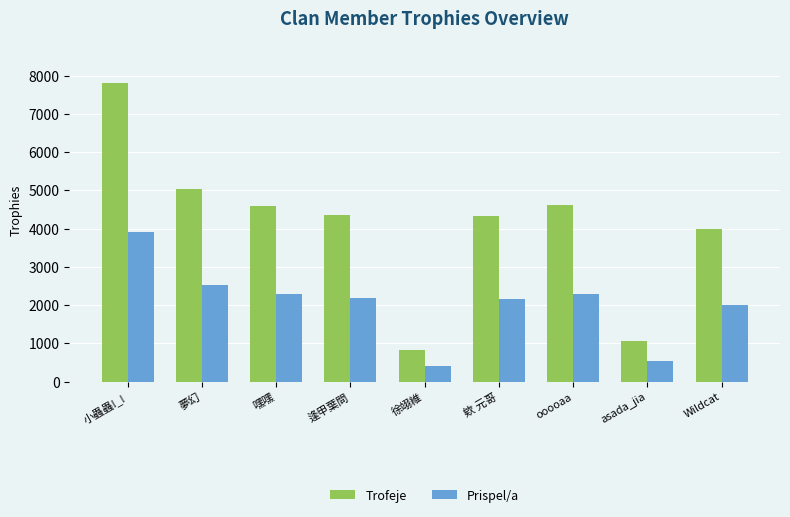

How many groups of bars are there?

9